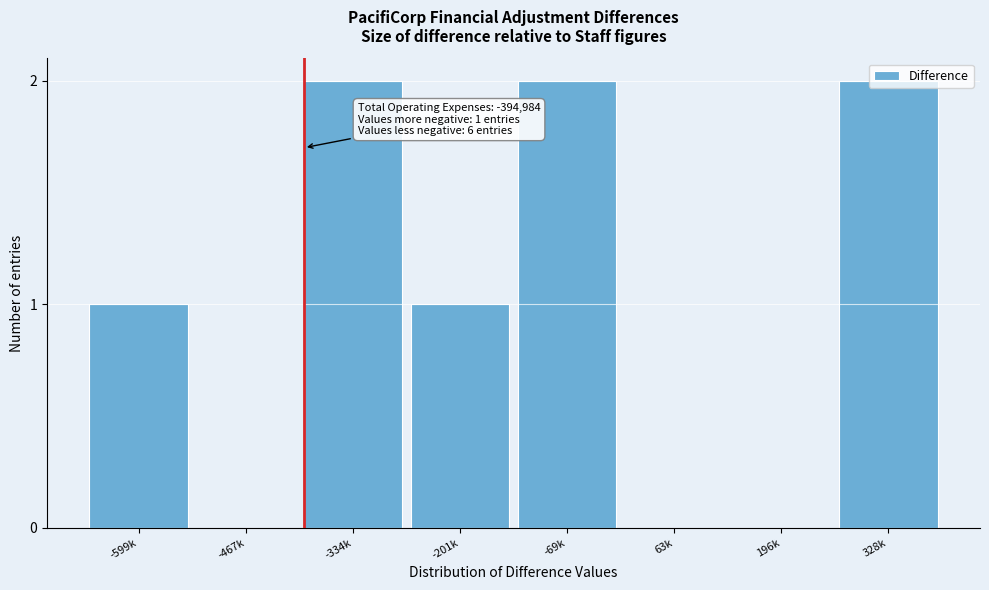

What is the sum of all values?

8